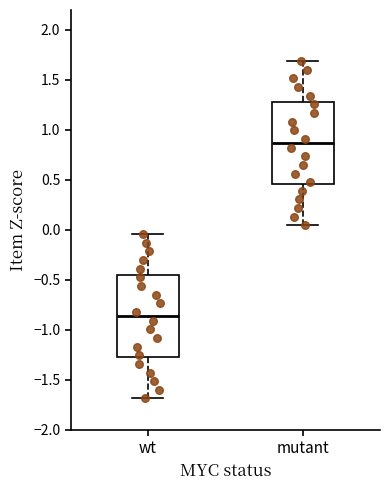

Which box has the highest median line?

mutant